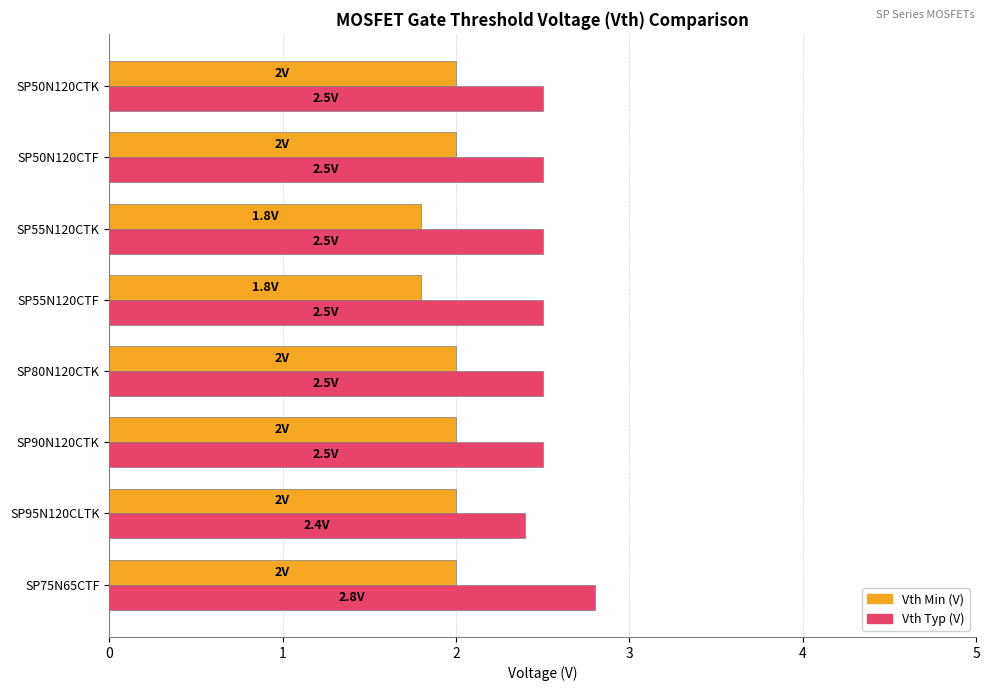

Is it true that Vth Typ (V) equals 1.3 at SP80N120CTK?

False